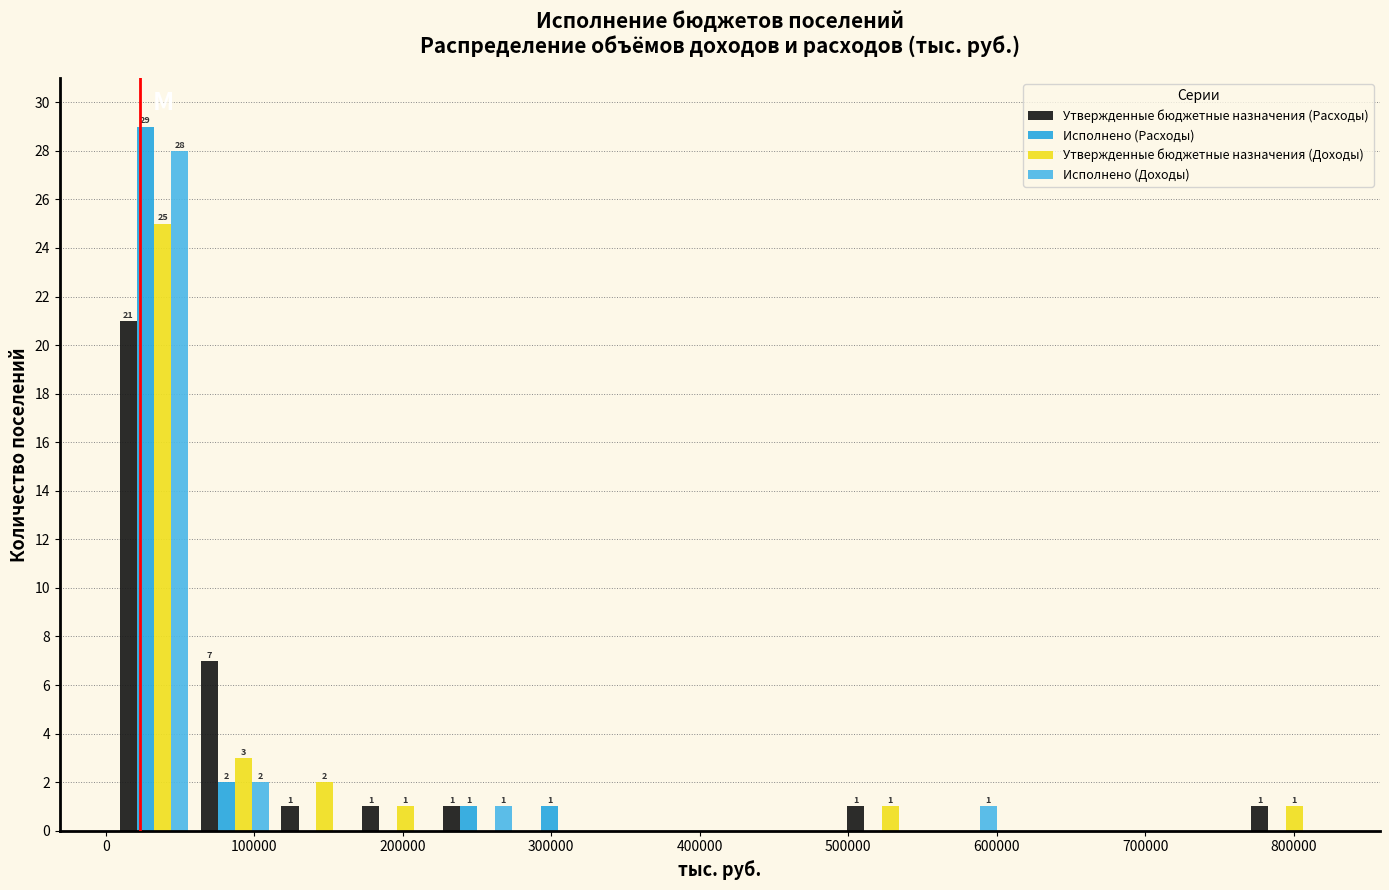

In the Утвержденные бюджетные назначения (Расходы) series, which range on the x-axis has the tallest bar?

10000 to 60000